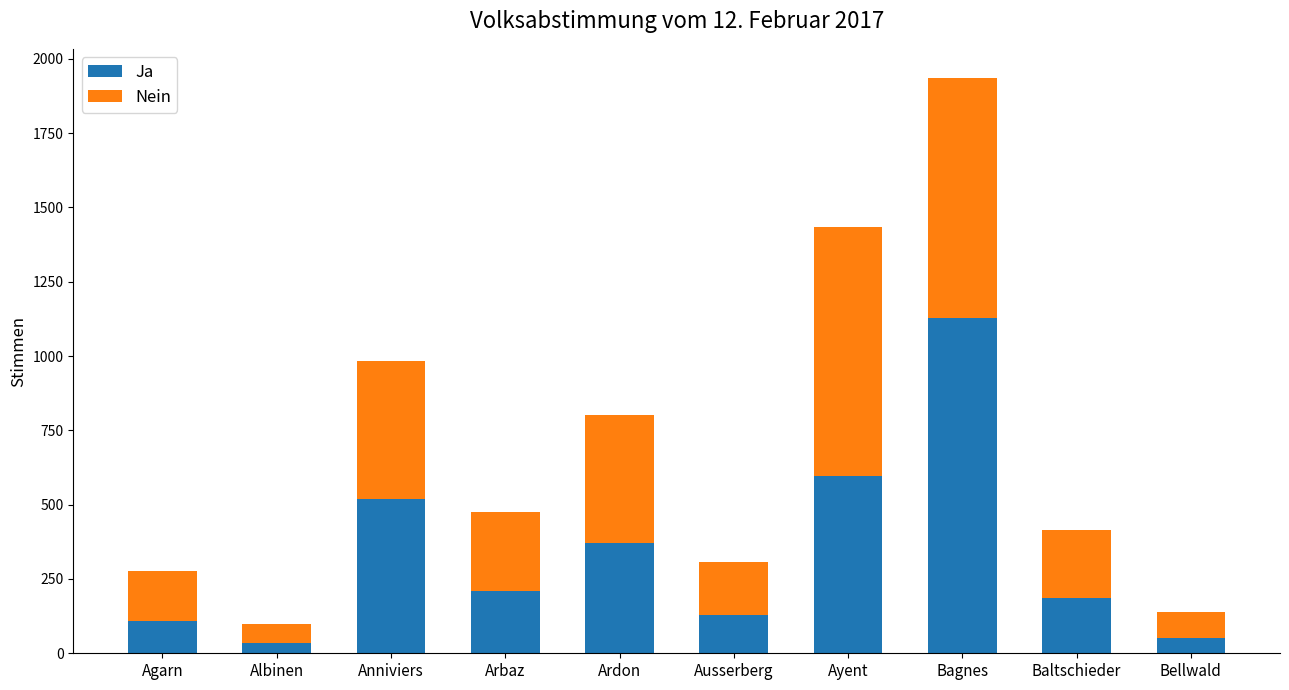

The value of Ja at Albinen is 35. True or false?

True